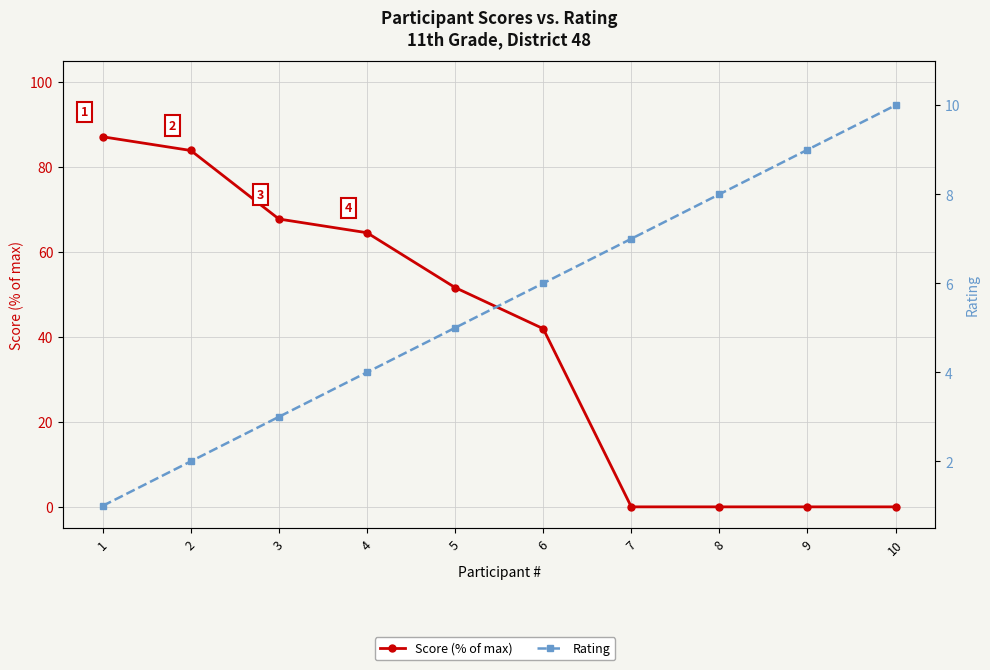

Read the Rating value at 6.

6.0